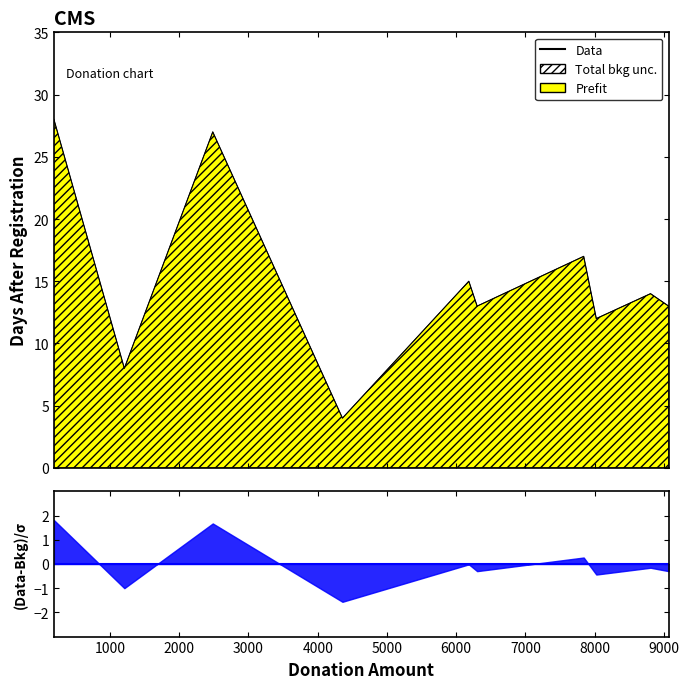

Is it true that the value at 6302 is 20?

False